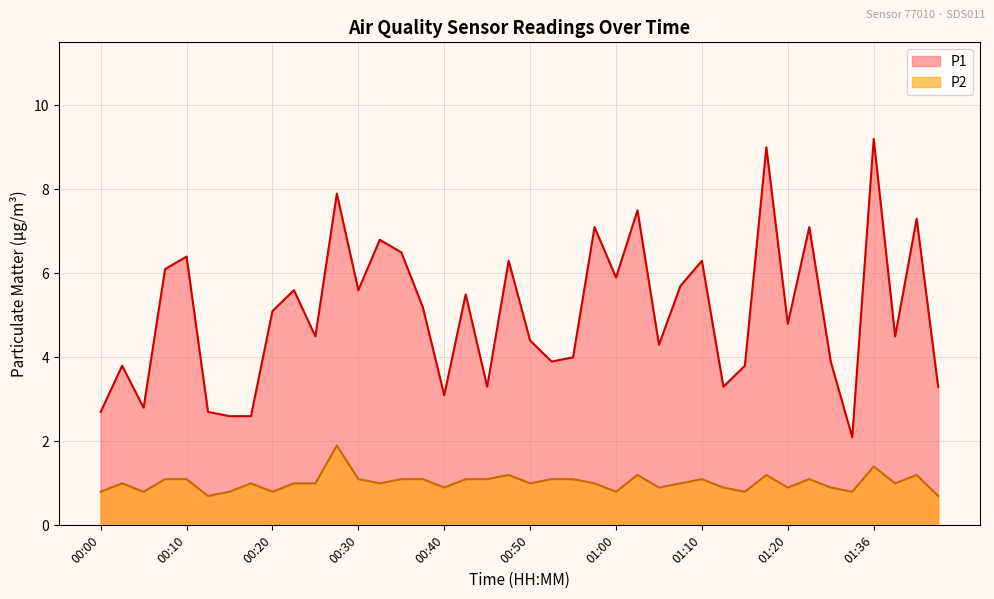

What is the value of the P2 point at the 39th from the left?

1.2